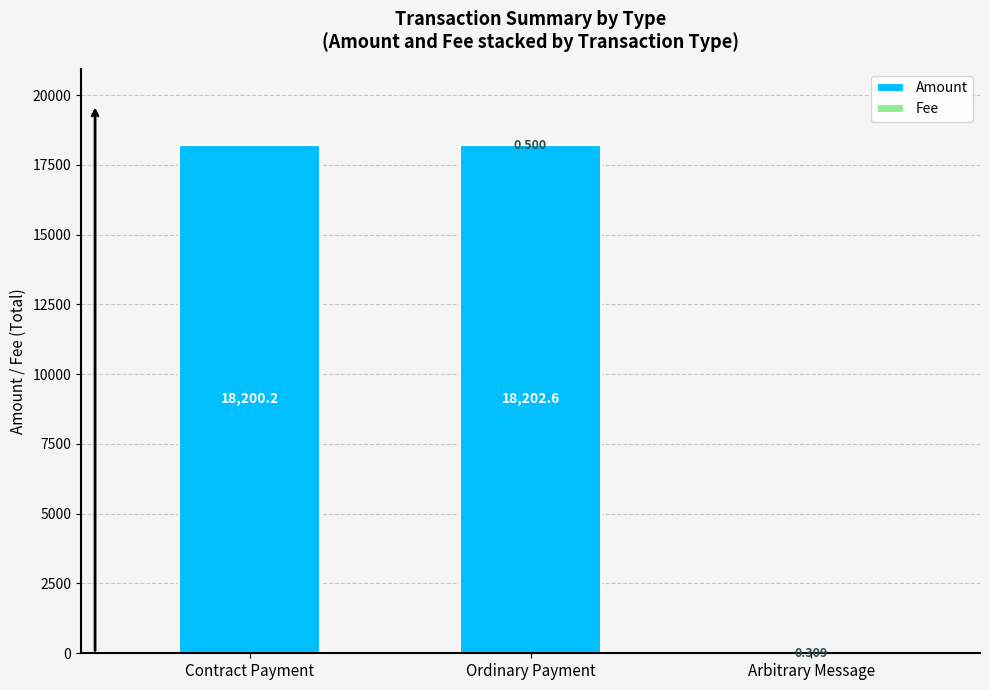

How many distinct data groups are displayed?

2